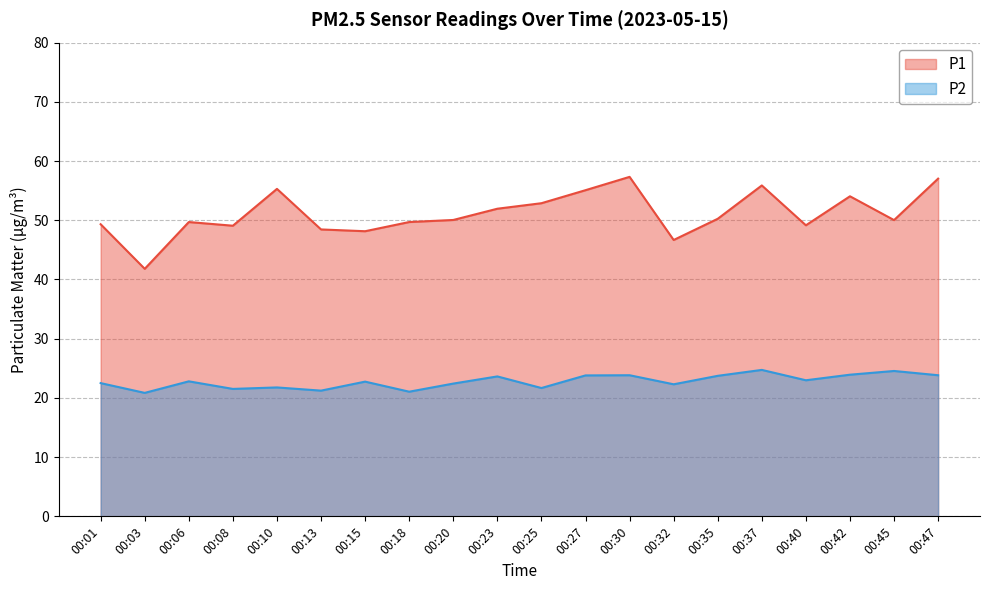

What is the difference between the second highest and second lowest values in the P1 series?

10.4